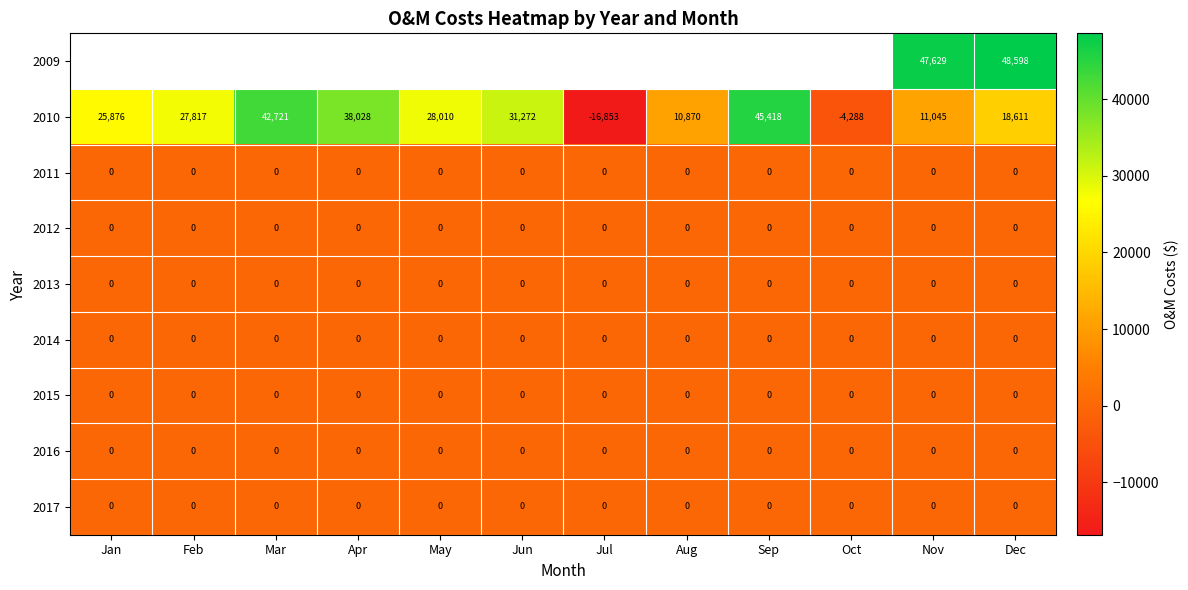

At which category is the sum across all series the highest?

Dec